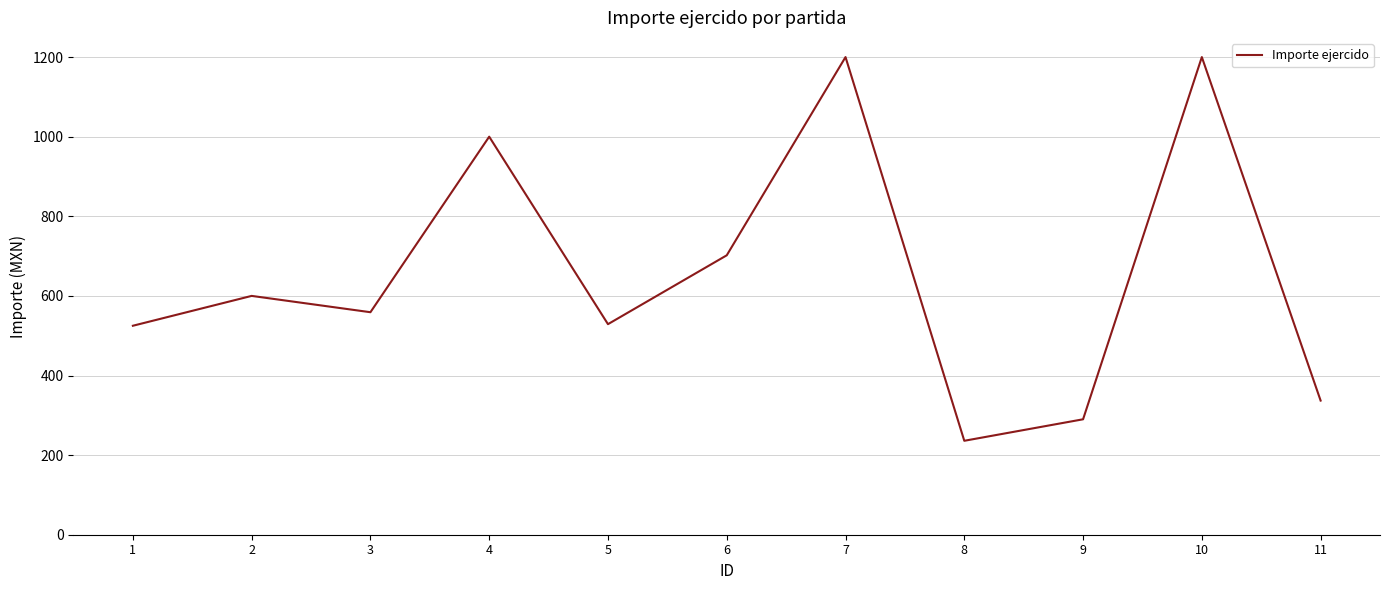

How many interior local valleys (lower than both neighbors) does the data have?

3